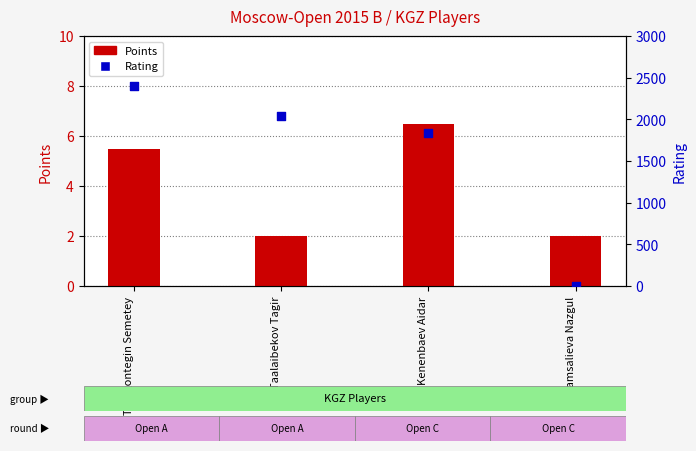

Which series contains the highest Y value?

Rating